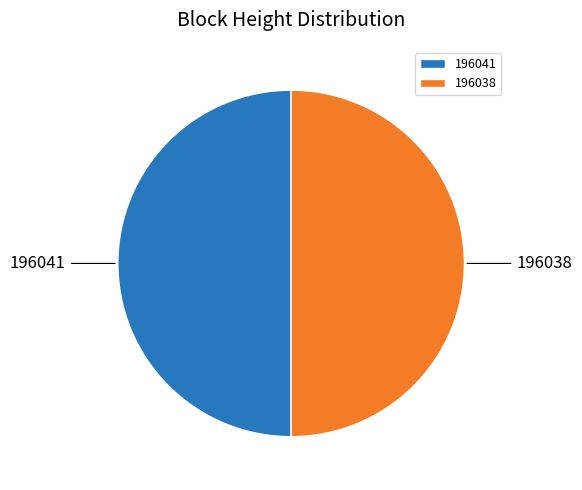

What is the ratio of the value at 196041 to the value at 196038?

1.0